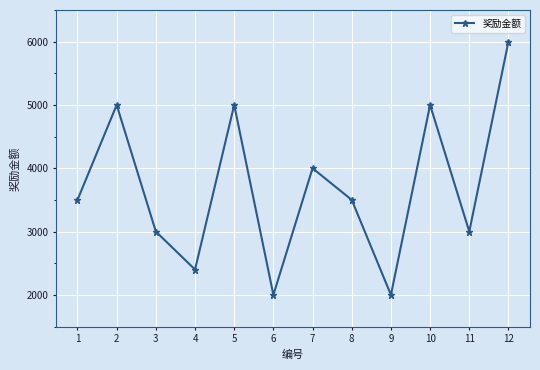

What is the value of the 1st point from the left?

3500